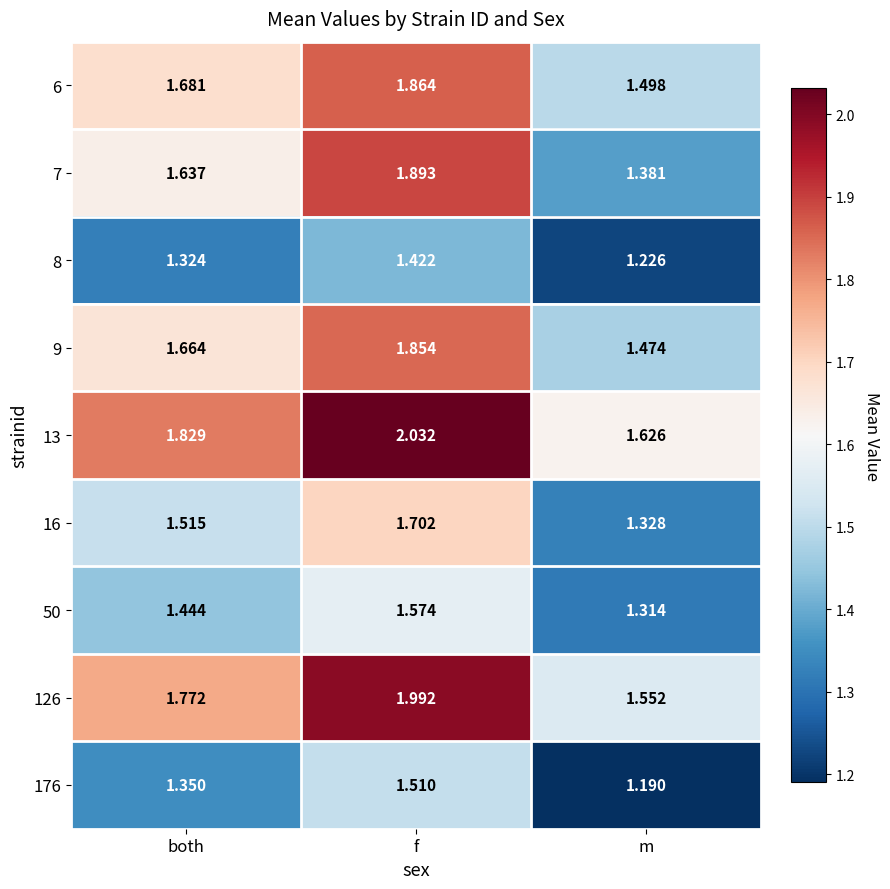

At which category is the sum across all series the highest?

f